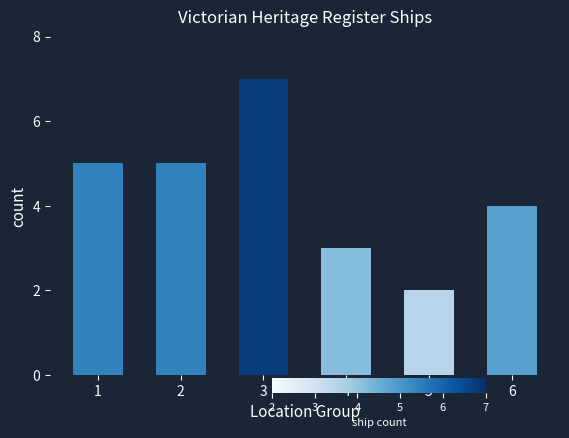

Where is the data nearest to the value 4?

6